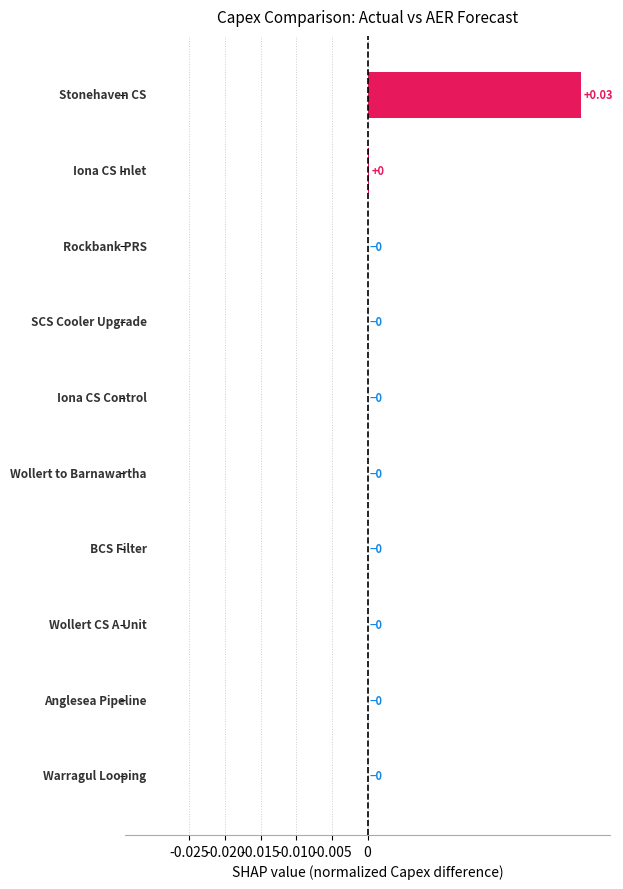

How many series are shown in this chart?

1